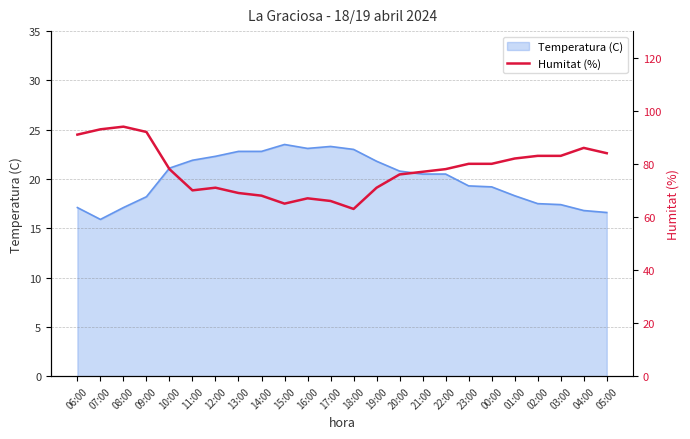

Which label corresponds to the largest value in the chart?

08:00